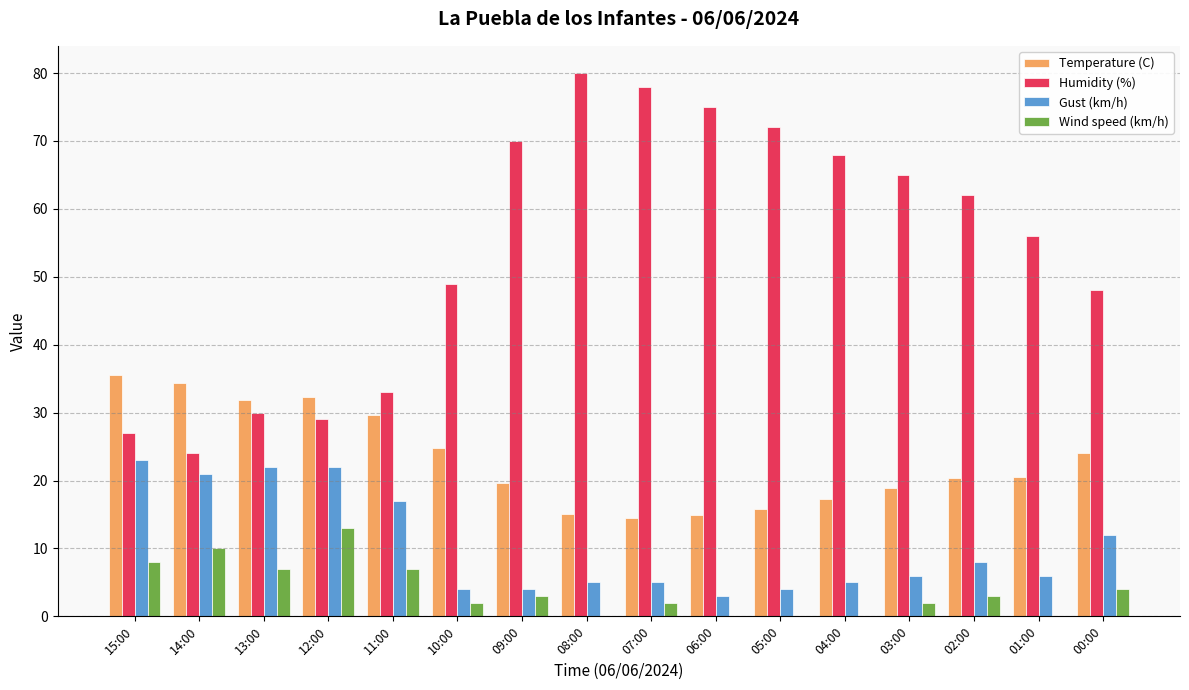

What is the maximum value for Humidity (%)?

80.0